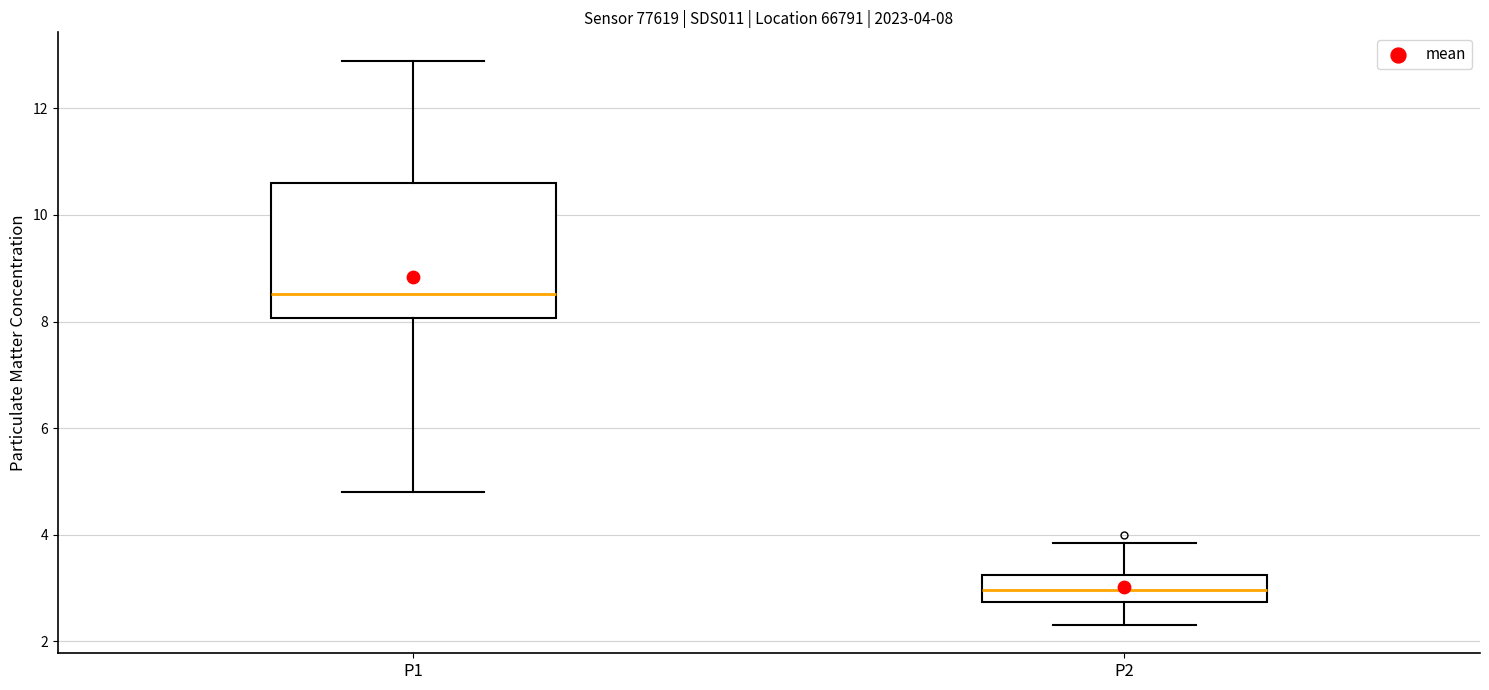

Which box's median line is the lowest?

P2